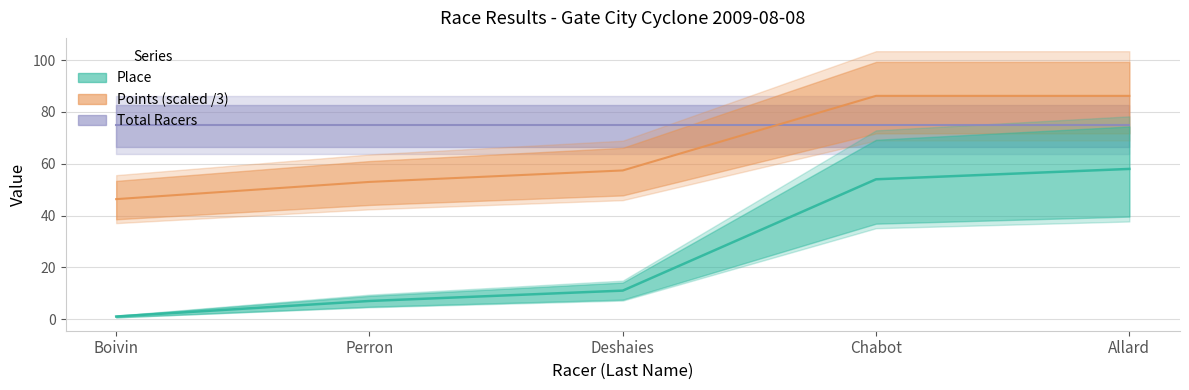

Which series has the widest spread of values?

Place